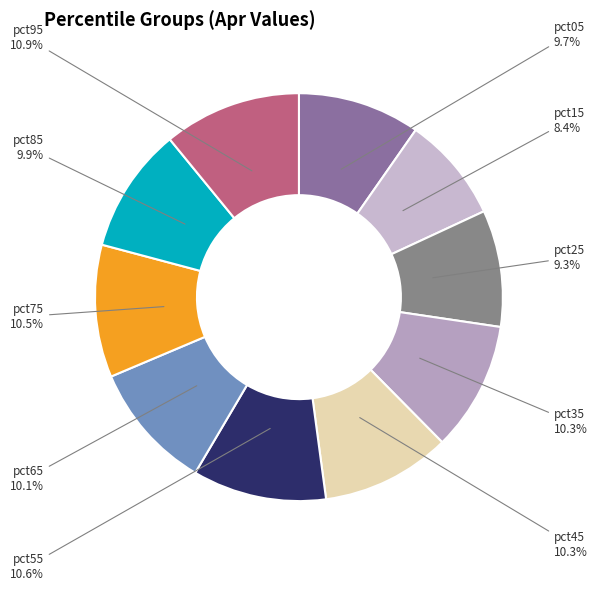

Is the sum of pct55 and pct35 greater than half?

No